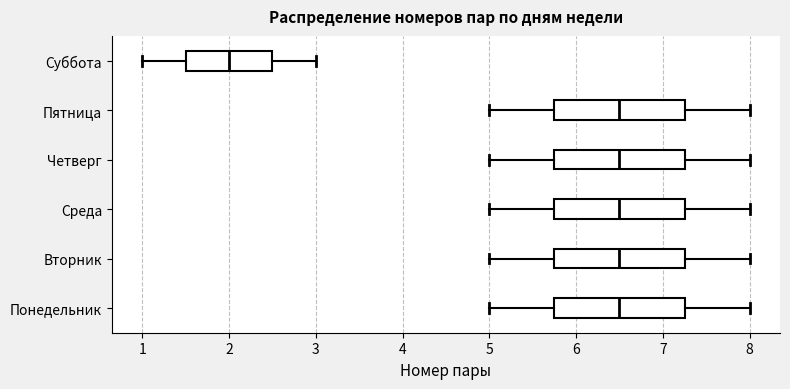

Where is the left edge of the box for Вторник on the x-axis? The values are not printed on the chart, so give them approximately, as read against the axis.

5.8